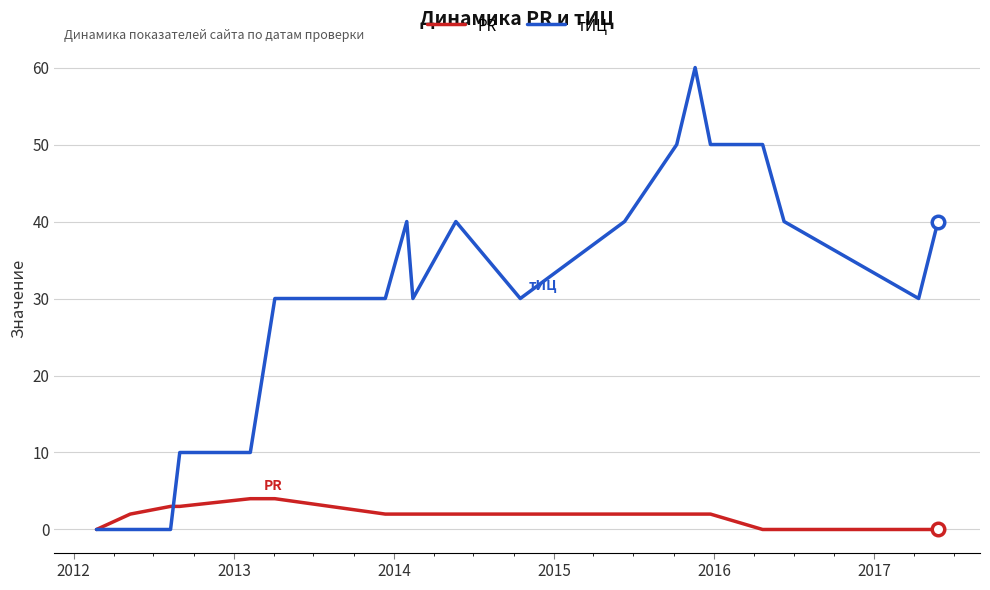

Which series has the widest spread of values?

тИЦ